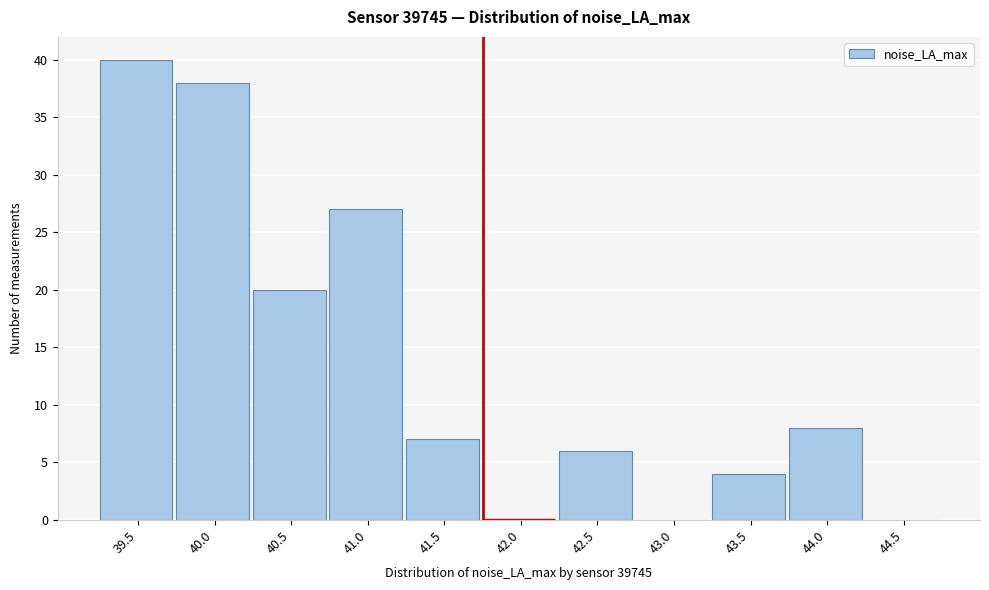

Reading right to left, what are all the values shown in this chart?

44.5=0	44.0=8	43.5=4	43.0=0	42.5=6	42.0=0	41.5=7	41.0=27	40.5=20	40.0=38	39.5=40